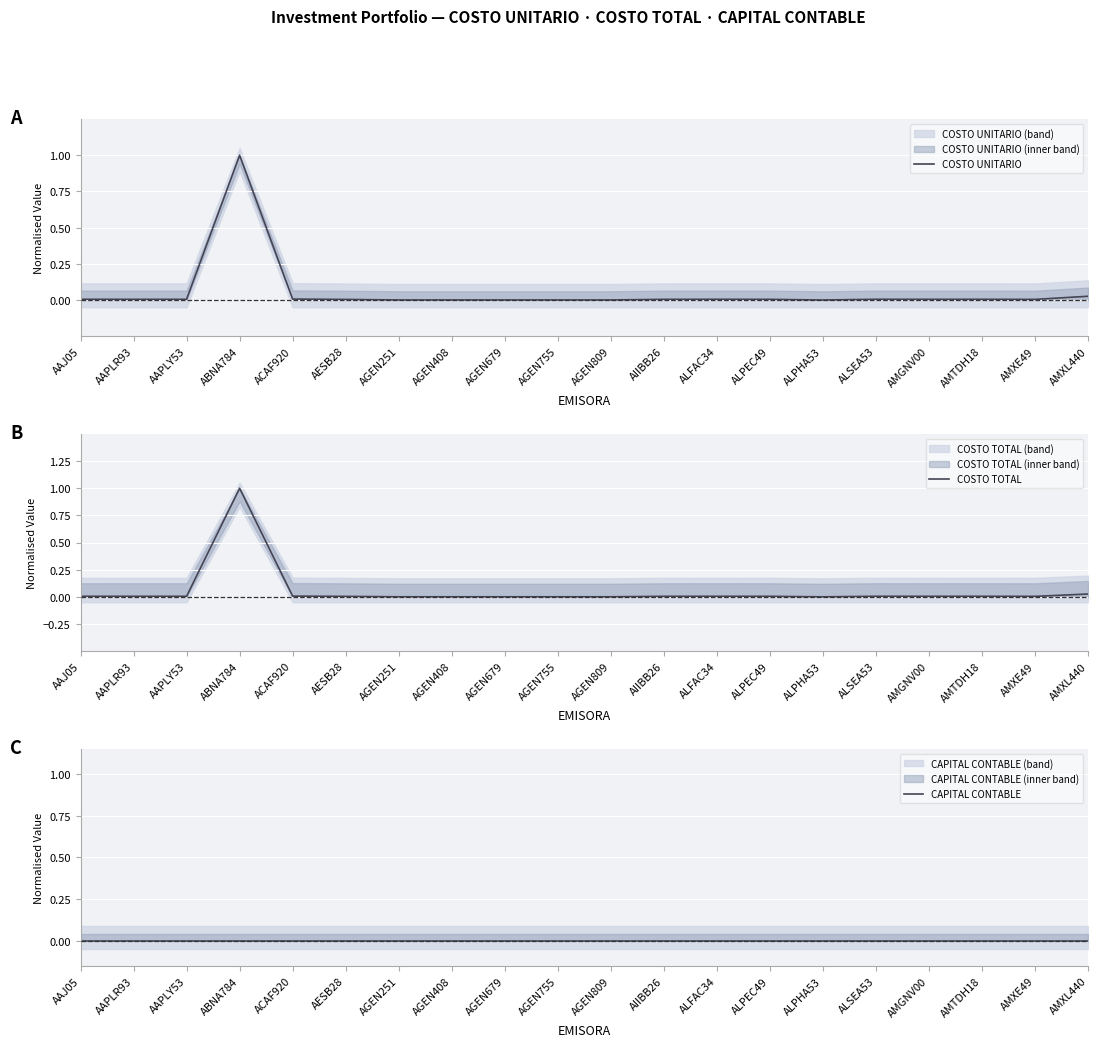

Reading left to right, extract all data points from this chart.

COSTO UNITARIO: 0.0	0.0	0.0	1.0	0.0	0.0	0.0	0.0	0.0	0.0	0.0	0.0	0.0	0.0	0.0	0.0	0.0	0.0	0.0	0.0
COSTO TOTAL: 0.0	0.0	0.0	1.0	0.0	0.0	0.0	0.0	0.0	0.0	0.0	0.0	0.0	0.0	0.0	0.0	0.0	0.0	0.0	0.0
CAPITAL CONTABLE: 0.0	0.0	0.0	0.0	0.0	0.0	0.0	0.0	0.0	0.0	0.0	0.0	0.0	0.0	0.0	0.0	0.0	0.0	0.0	0.0